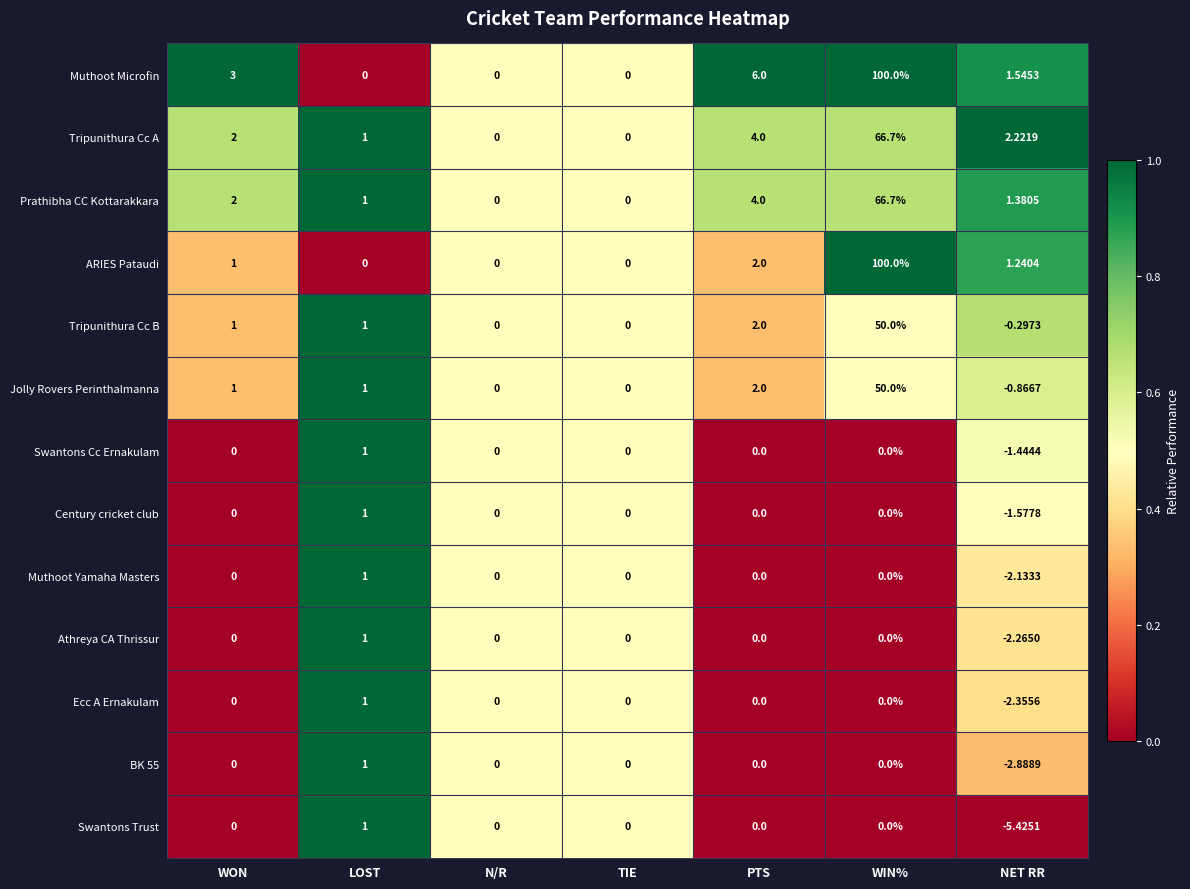

Between PTS and WIN%, which series saw the biggest shift?

ARIES Pataudi